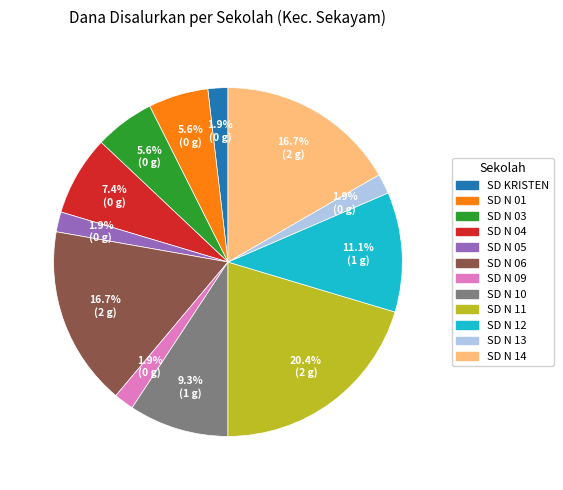

Count the number of slices in the pie.

12